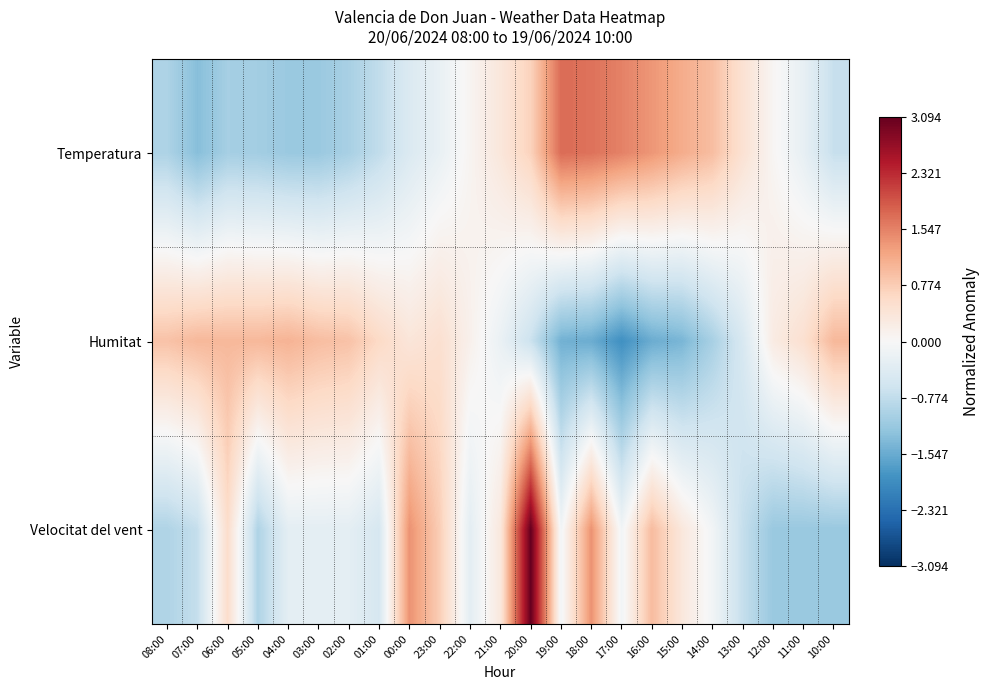

At which category does the chart reach its peak across all series?

20:00